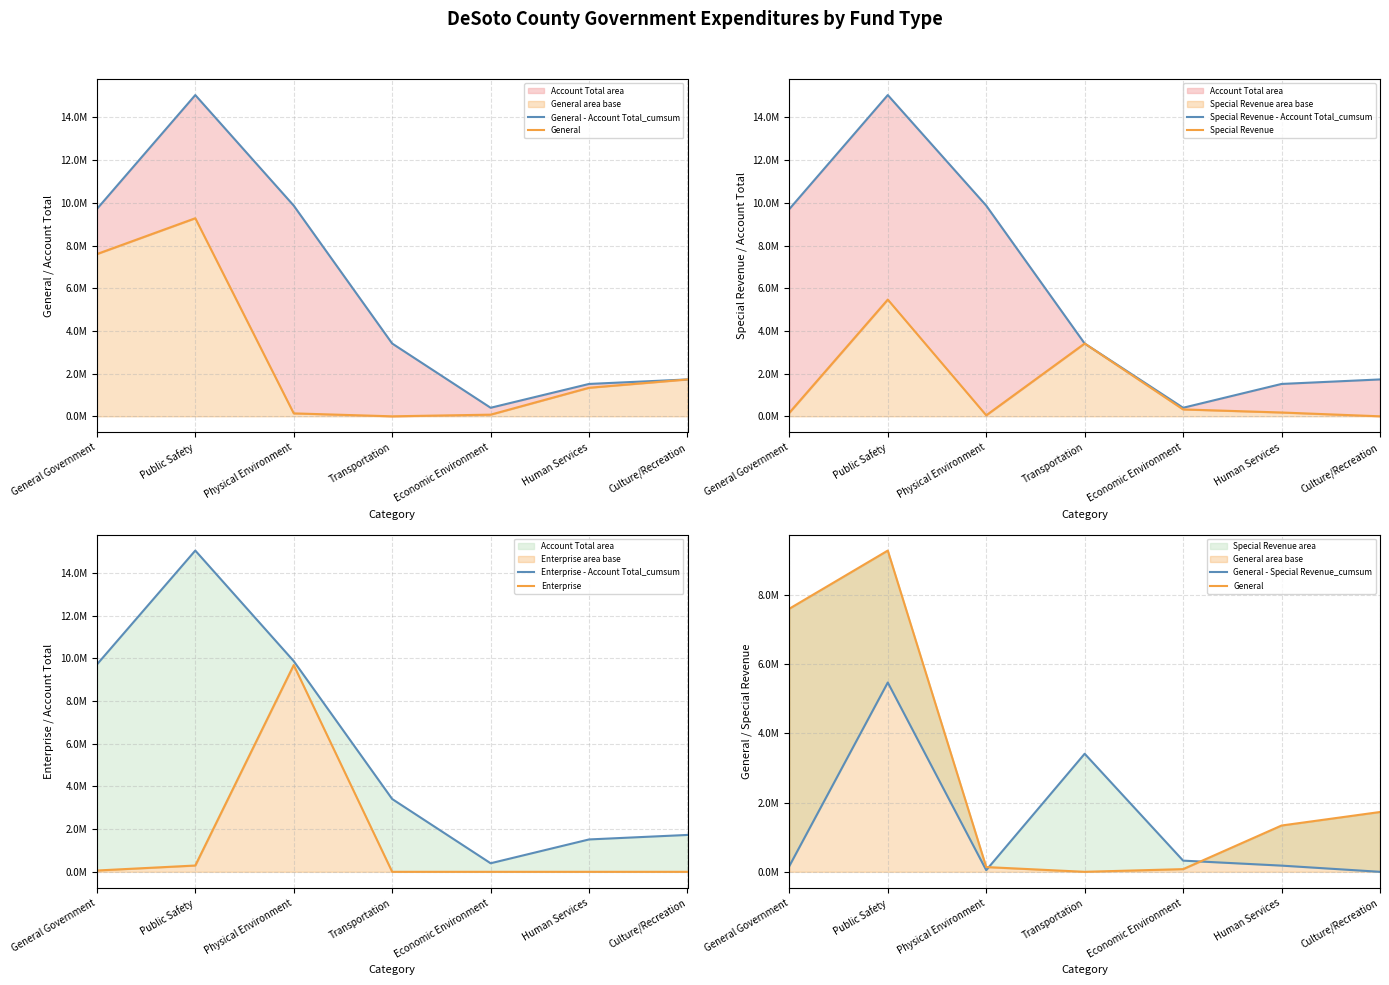

Reading left to right, list all the values displayed in this chart.

General: General Government=7600544	Public Safety=9279681	Physical Environment=137275	Transportation=0	Economic Environment=77606	Human Services=1337568	Culture/Recreation=1727766
Special Revenue: General Government=166609	Public Safety=5468279	Physical Environment=47310	Transportation=3410545	Economic Environment=322975	Human Services=178914	Culture/Recreation=0
Enterprise: General Government=61077	Public Safety=294943	Physical Environment=9686342	Transportation=0	Economic Environment=0	Human Services=0	Culture/Recreation=0
Account Total: General Government=9709548	Public Safety=15050274	Physical Environment=9870927	Transportation=3410545	Economic Environment=400581	Human Services=1516482	Culture/Recreation=1727766